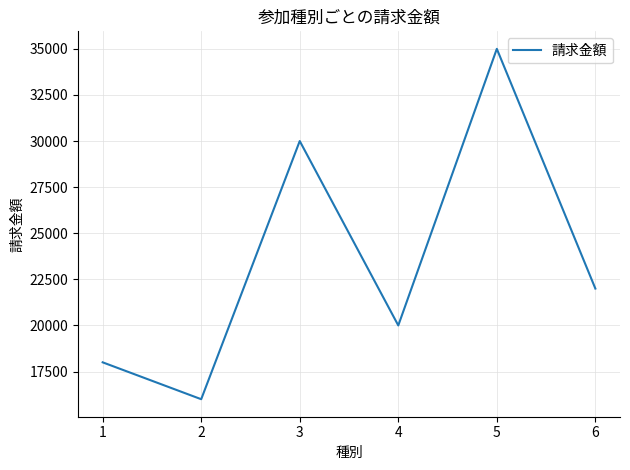

Reading left to right, transcribe all the data shown in this chart.

18000	16000	30000	20000	35000	22000